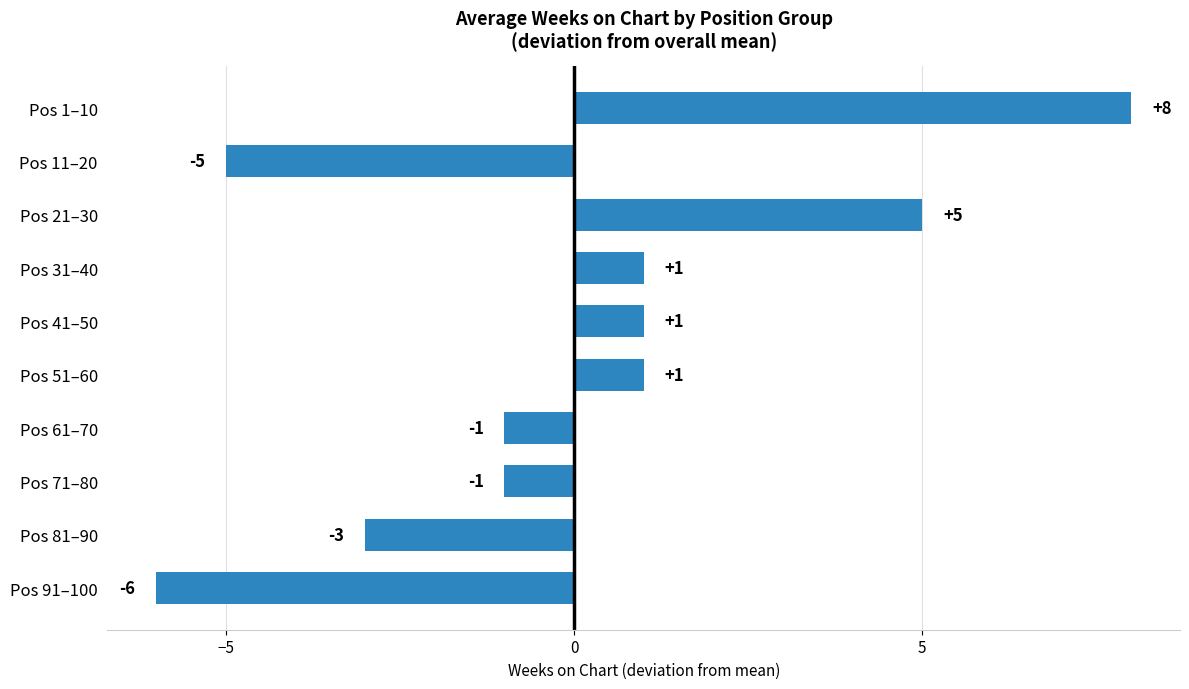

Count the values in the range -3 to 1.

6